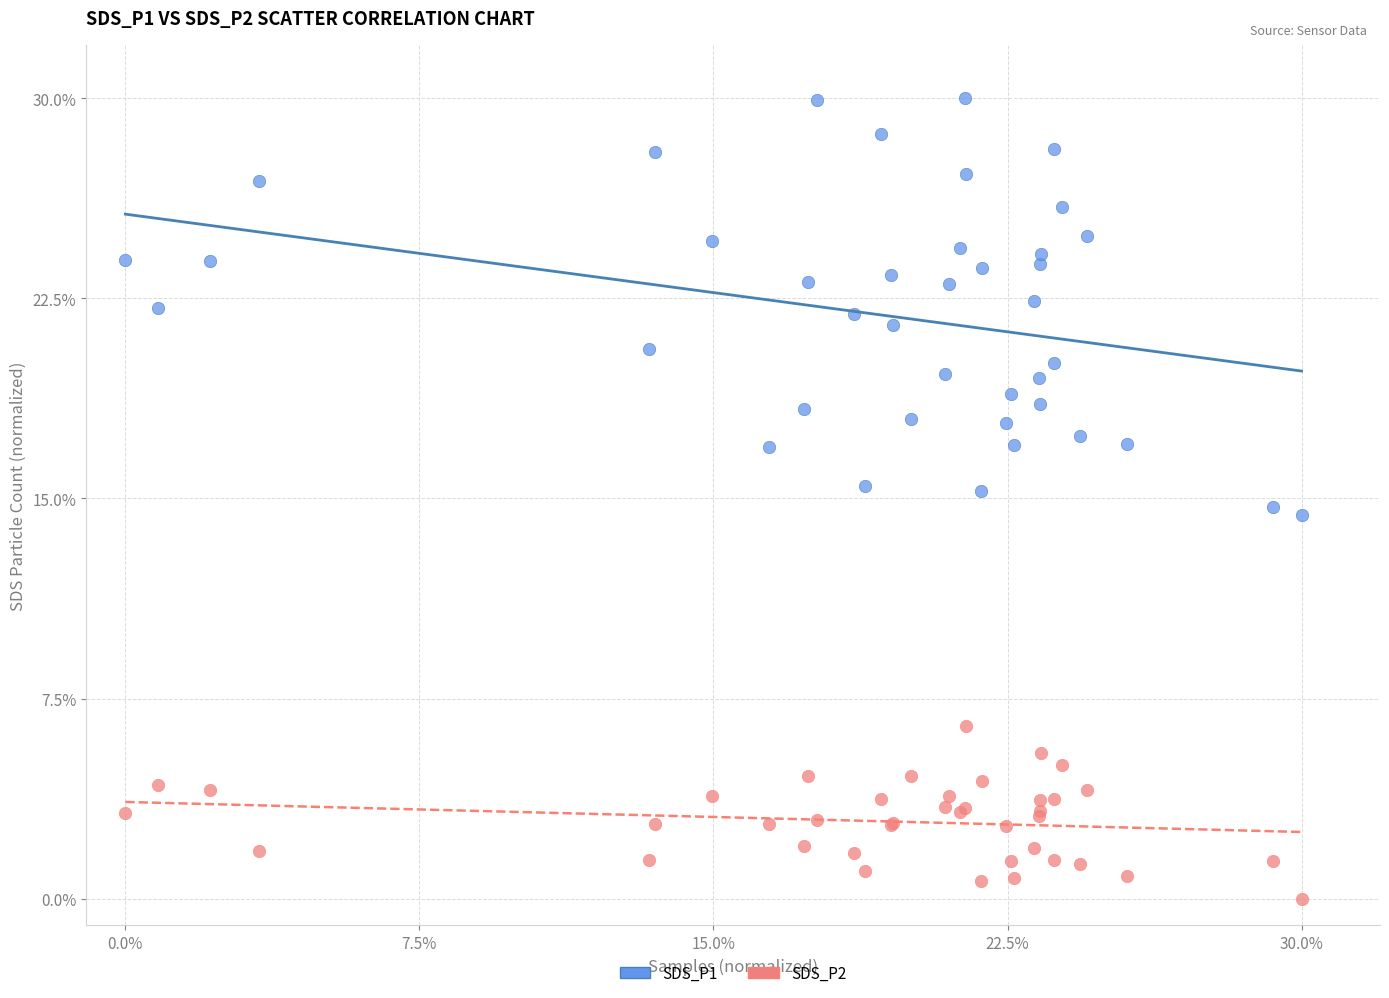

Which series reaches the minimum Y coordinate?

SDS_P2